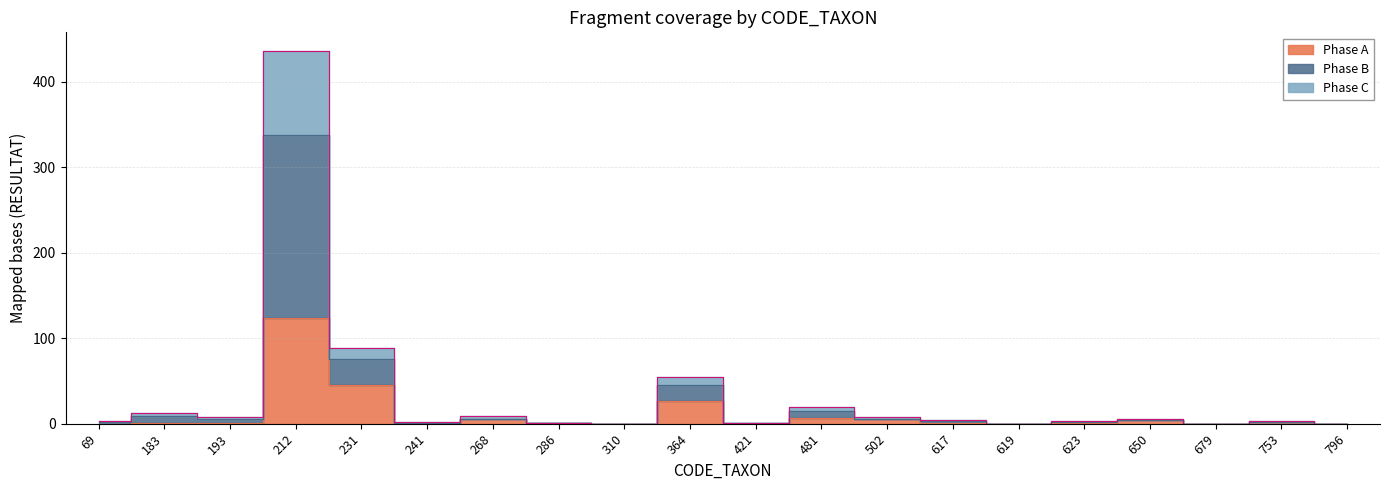

Where is the first local maximum for Phase C?

183